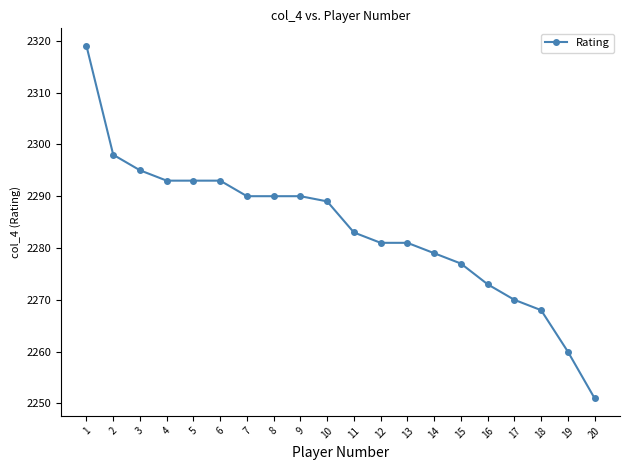

Between 6 and 3, which is larger?

3